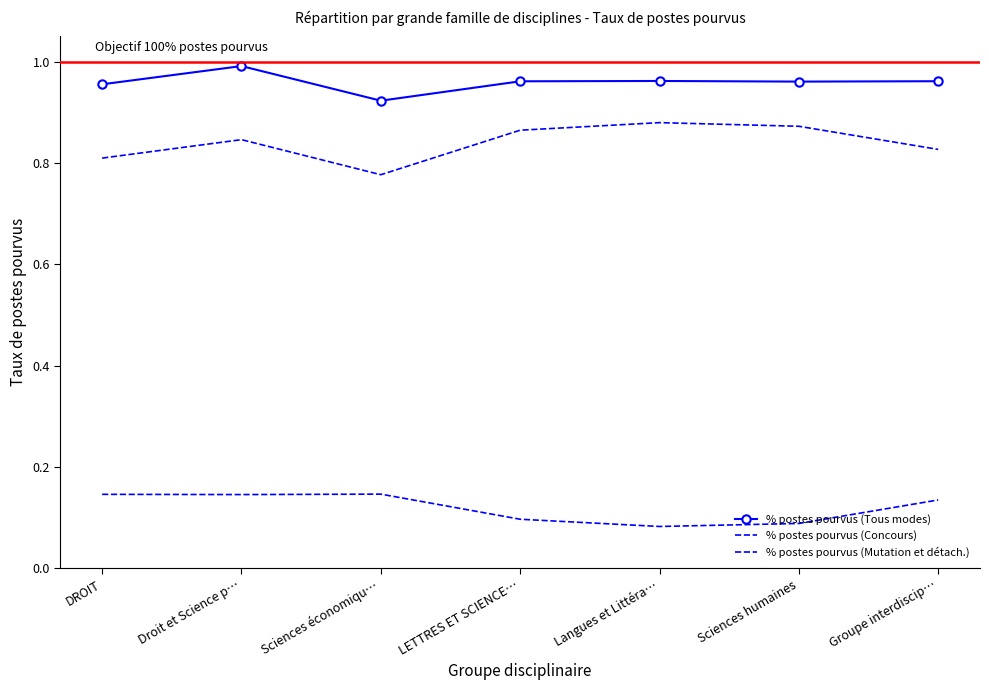

What is the average value of the % postes pourvus (Tous modes) series?

1.0